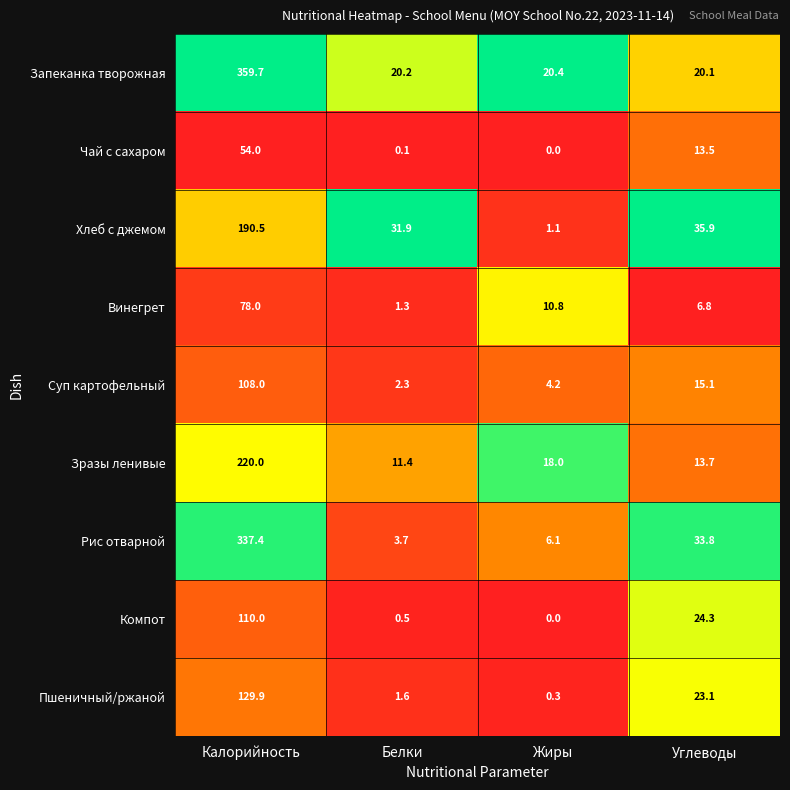

What is the greatest value displayed?

359.7